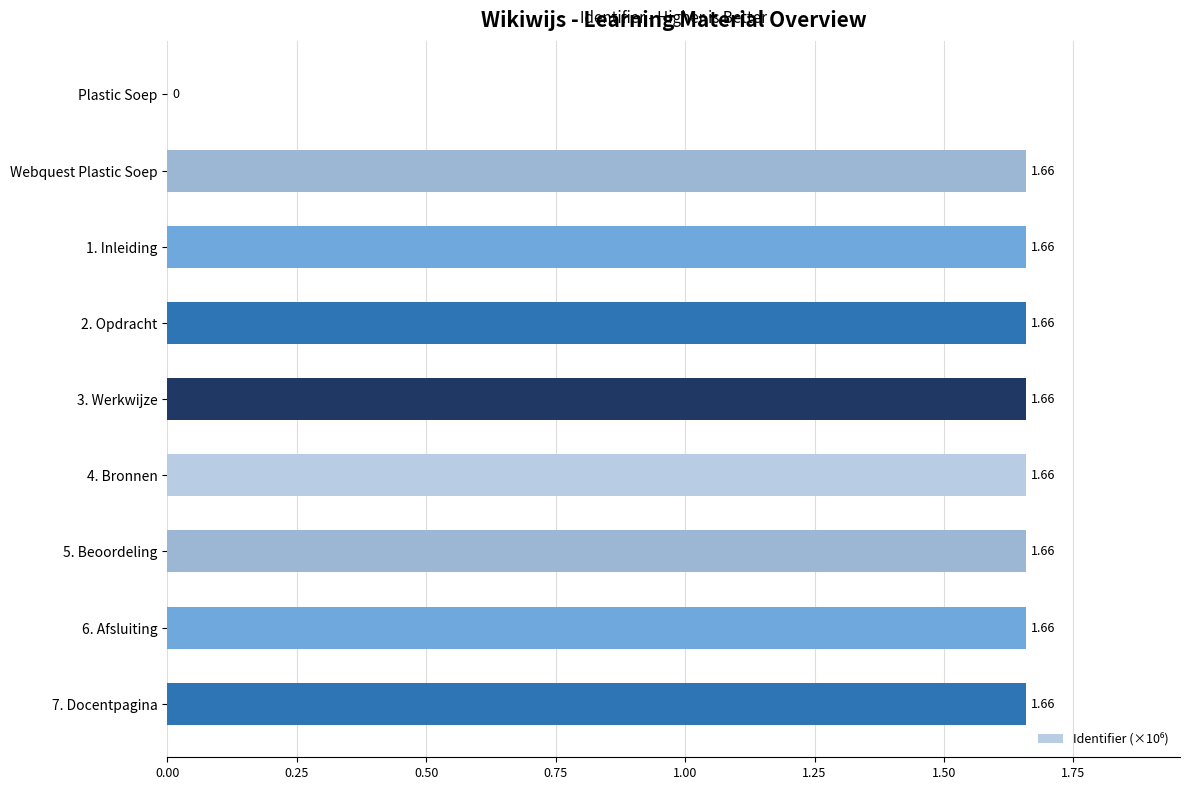

Which has a higher value, Plastic Soep or 7. Docentpagina?

7. Docentpagina